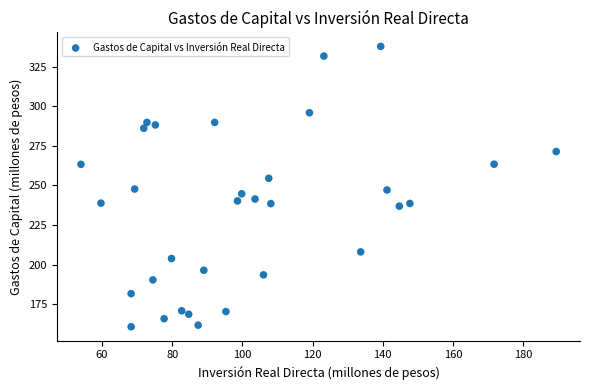

What is the range of Y values (max minus min)?

177.1